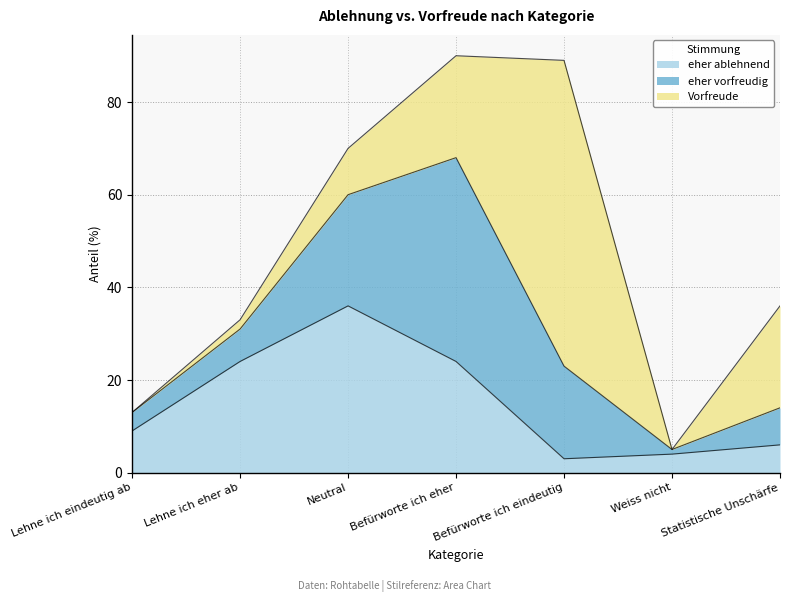

What is the difference between the second highest and minimum values in the Vorfreude series?

22